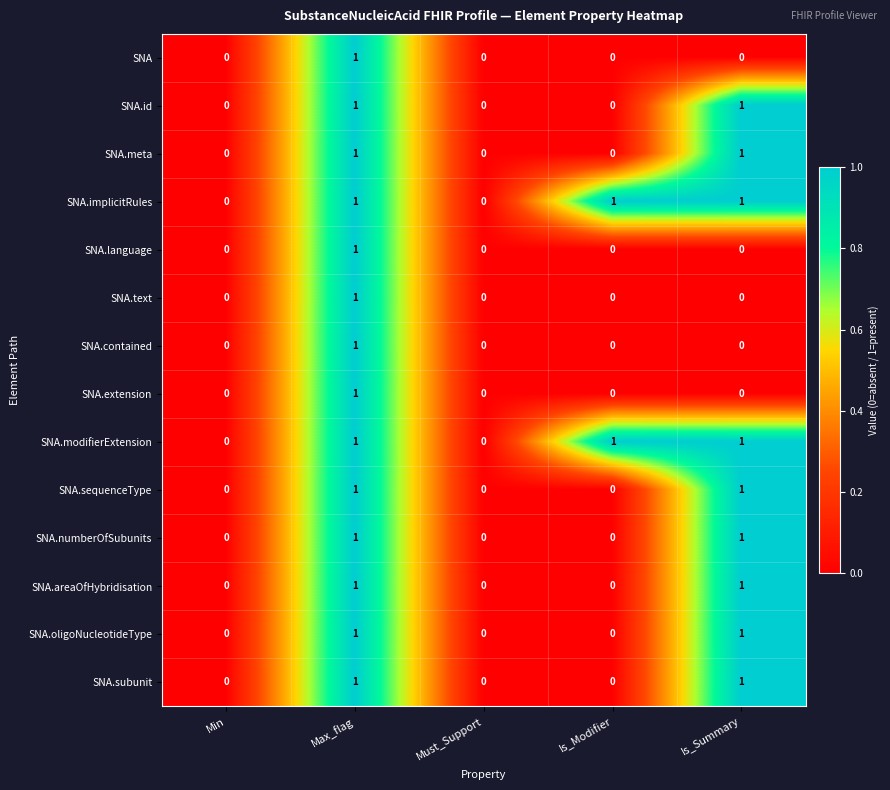

Count the SNA.sequenceType values in the range 0 to 1.

5